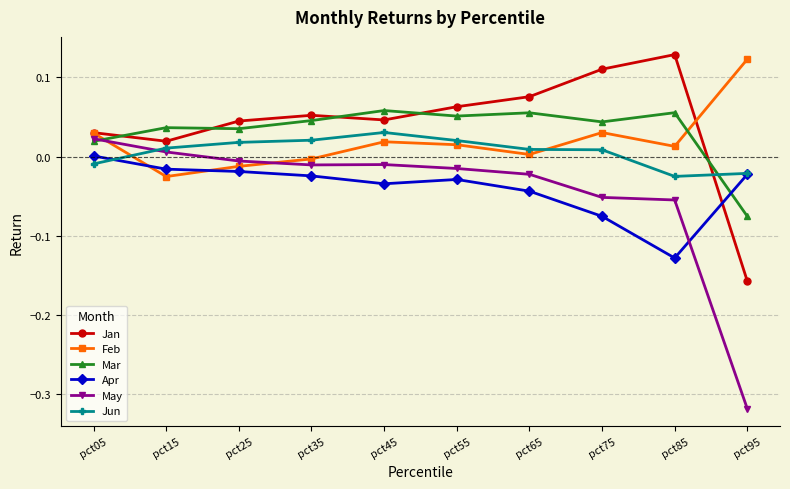

How many intersections are there between Feb and Jun?

2